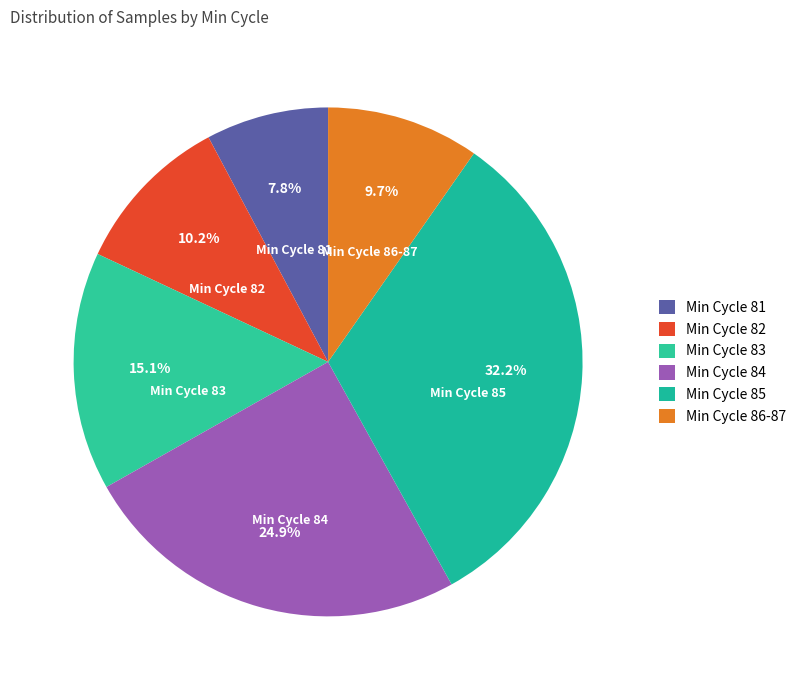

Is there a majority slice in this chart?

No